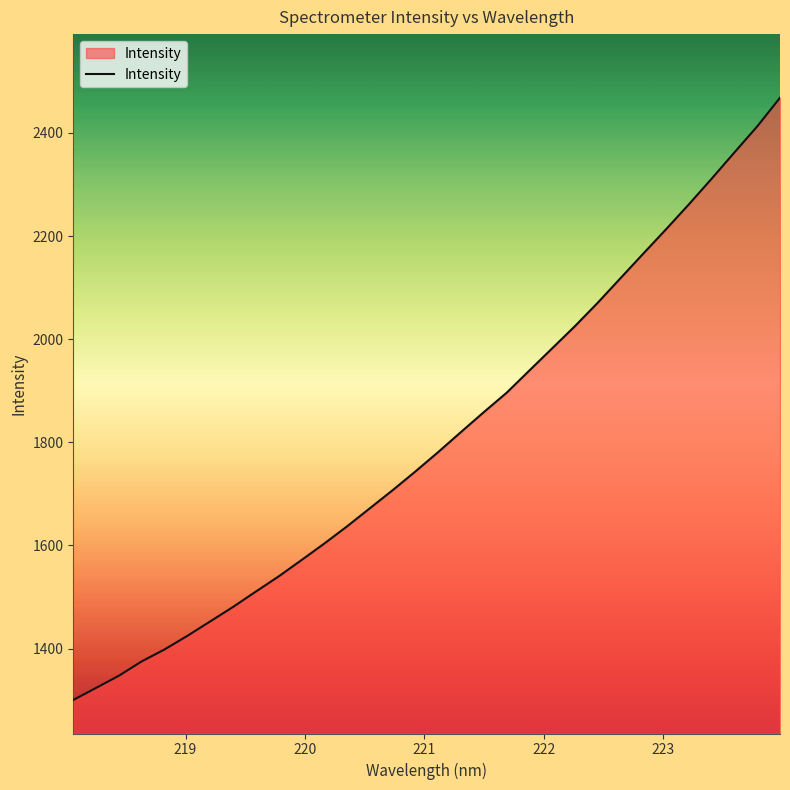

Reading left to right, transcribe all the data shown in this chart.

1300.4	1323.8	1347.4	1375.3	1398.4	1424.8	1452.7	1480.8	1510.6	1540.0	1571.6	1603.7	1637.1	1672.2	1707.2	1743.6	1781.2	1820.1	1858.6	1896.2	1939.4	1982.4	2025.4	2070.8	2118.5	2166.1	2213.3	2261.6	2311.3	2362.2	2412.7	2468.2